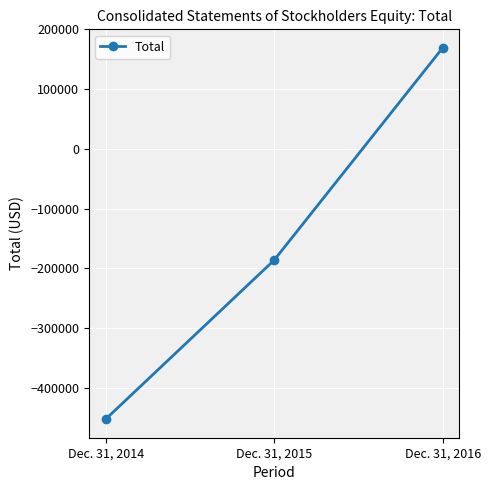

The value at Dec. 31, 2015 is -186384. True or false?

True